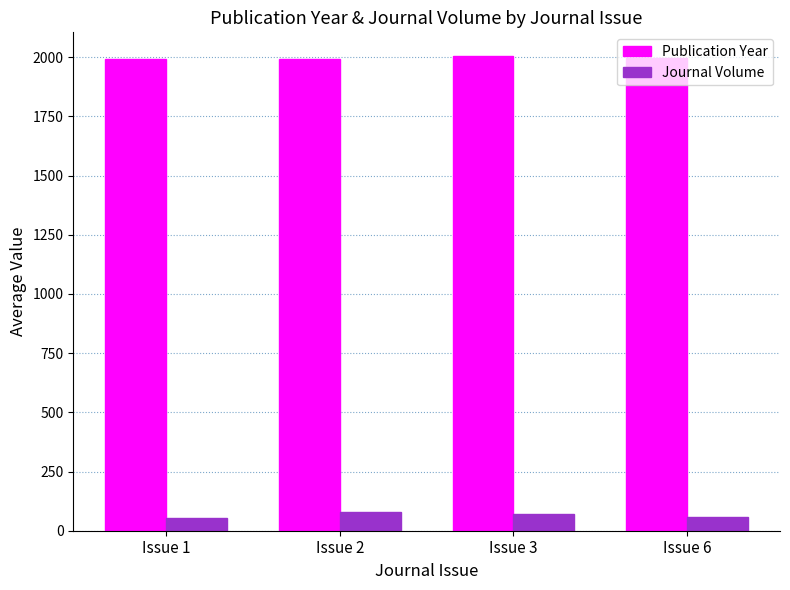

What is the difference between the maximum and minimum values in the Publication Year series?

13.8